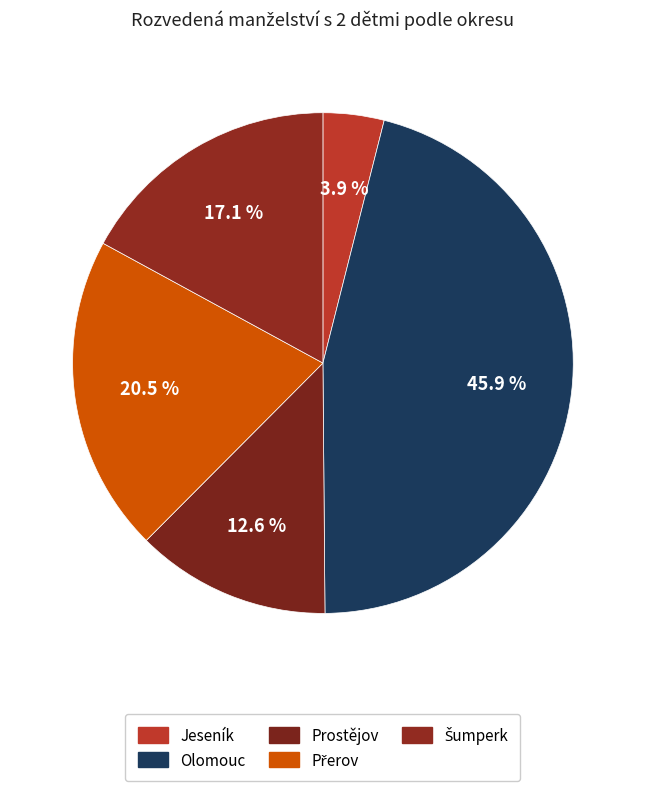

Does Prostějov represent more than half of the total?

No